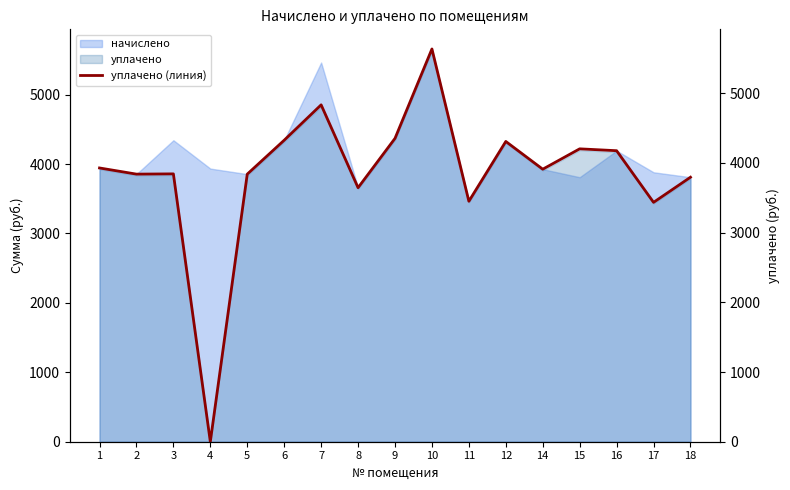

What is the sum of all values?

65506.7